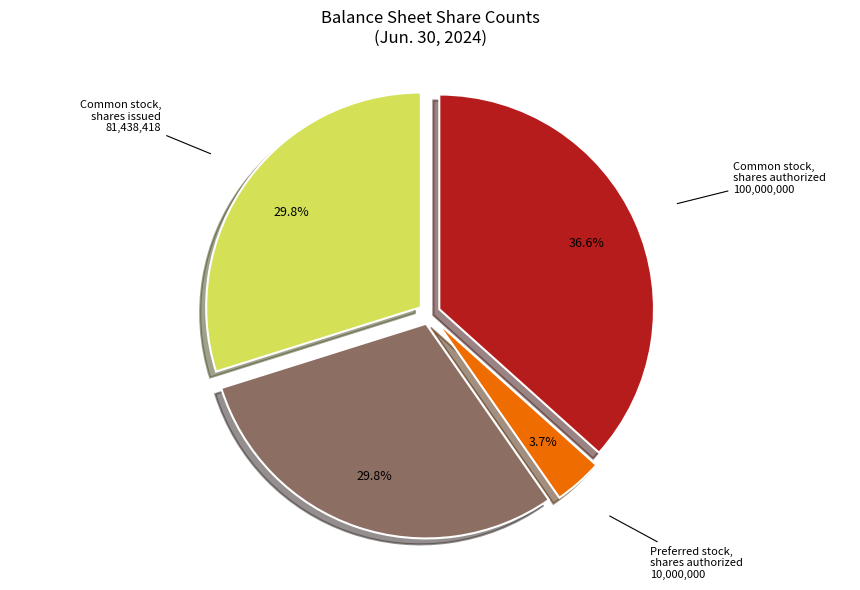

Does any single category account for the majority?

No